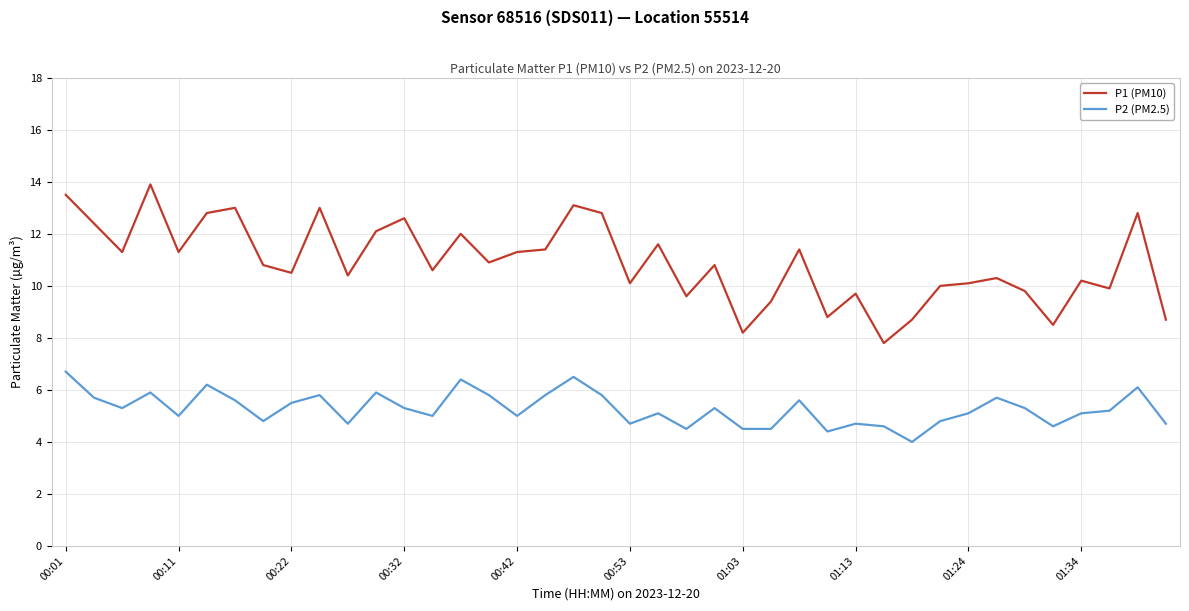

True or false: P2 (PM2.5) and P1 (PM10) cross at least once.

False